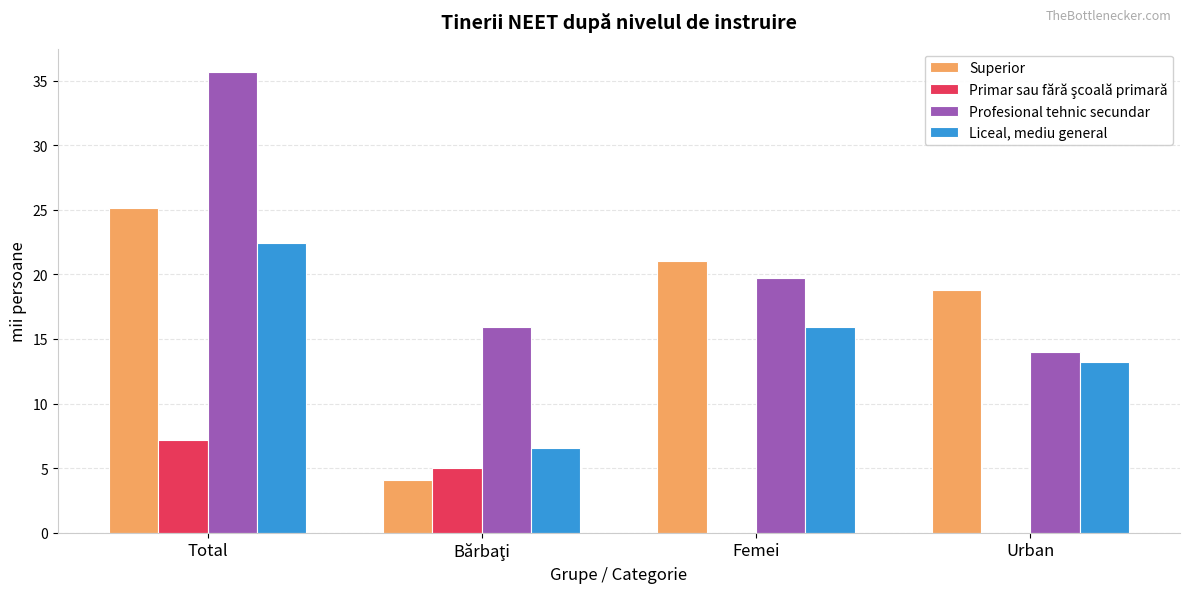

What value does the Profesional tehnic secundar series have at Total?

35.7